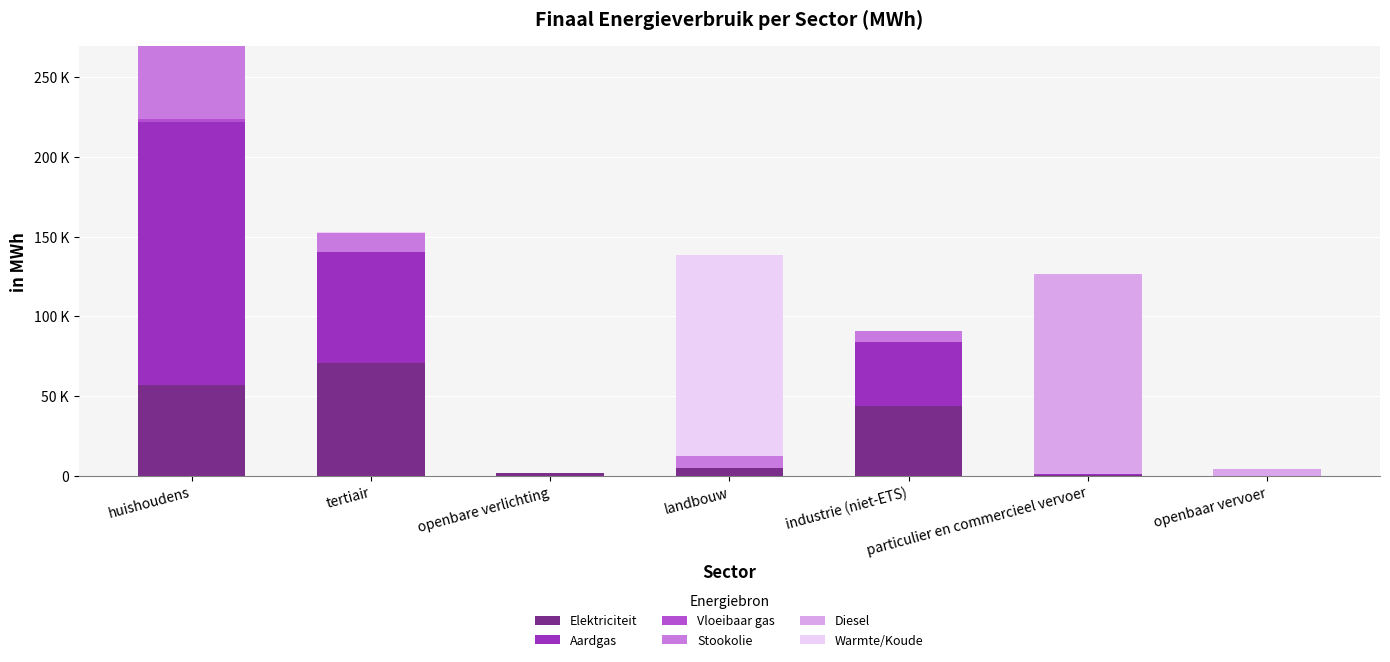

Is it true that Aardgas equals 0.0 at openbare verlichting?

True